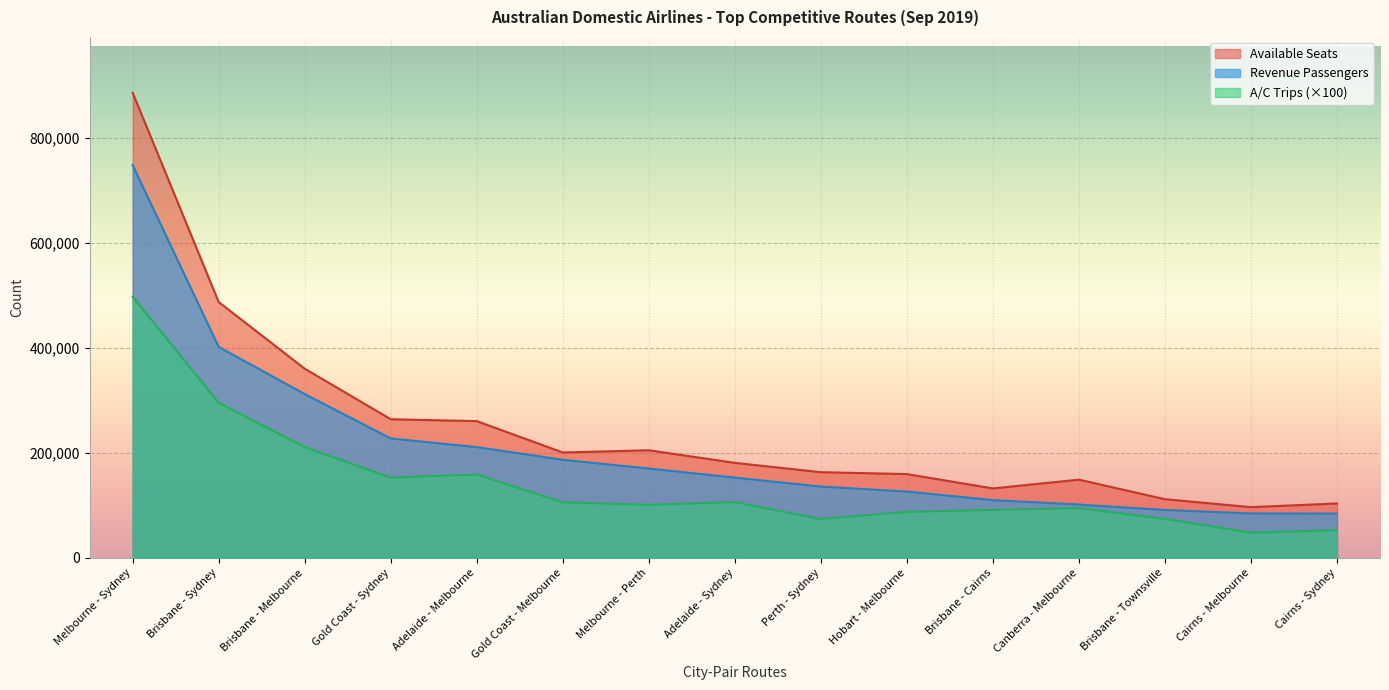

True or false: Revenue Passengers and Available Seats intersect in this chart.

False